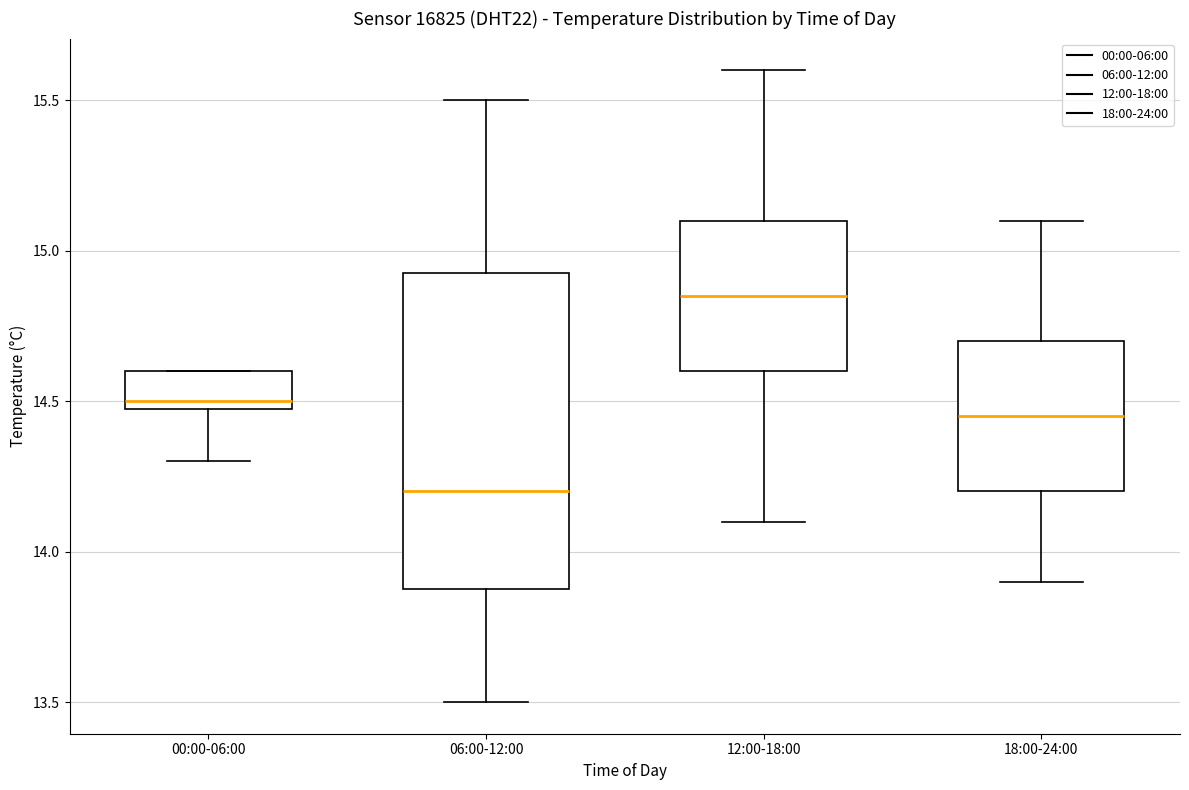

Reading left to right, read every box against the y-axis: the position of its median line, the range the box covers, and the ends of its whiskers. The values are not printed on the chart, so give them approximately, as read against the axis.

00:00-06:00: median 14.50 (just above the box's lower edge), box 14.50 to 14.60, whiskers 14.30 to 14.60
06:00-12:00: median 14.20, box 13.90 to 14.95, whiskers 13.50 to 15.50
12:00-18:00: median 14.85, box 14.60 to 15.10, whiskers 14.10 to 15.60
18:00-24:00: median 14.45, box 14.20 to 14.70, whiskers 13.90 to 15.10